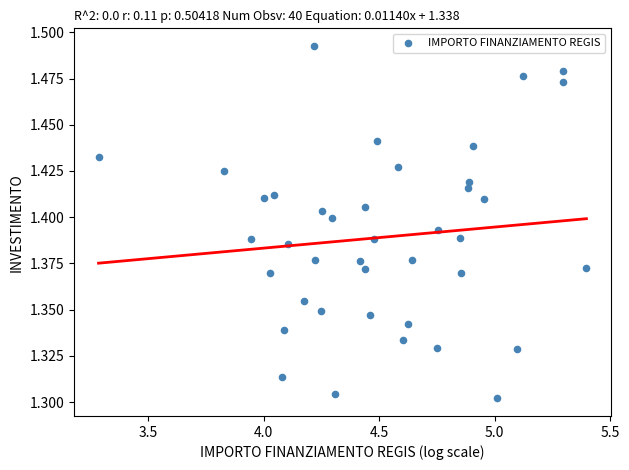

What is the range of X values (max minus min)?

2.1